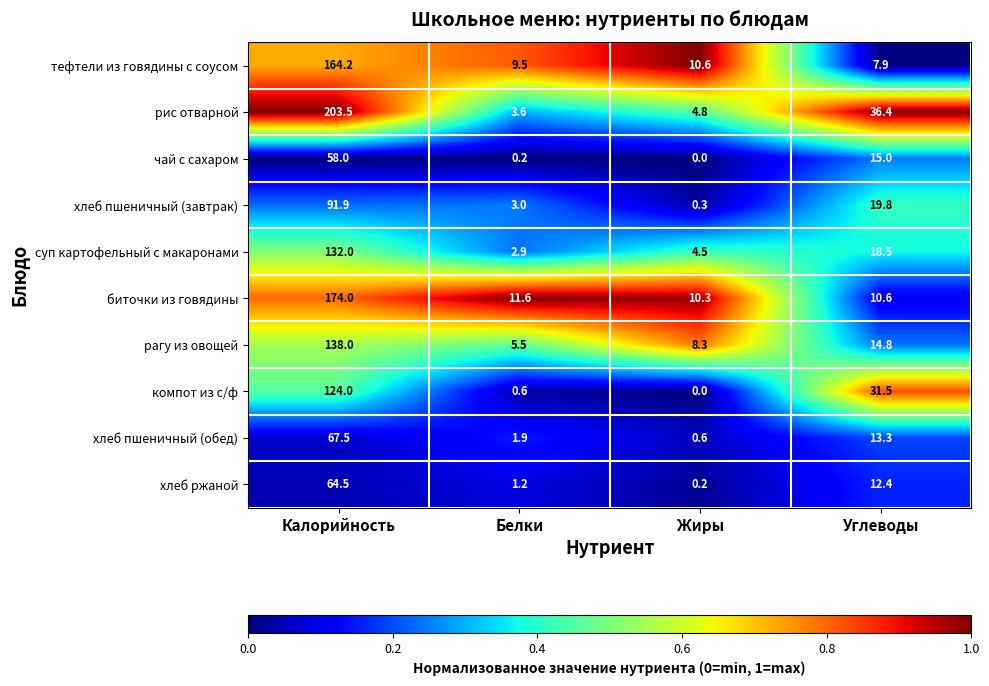

At which category is the sum across all series the highest?

Калорийность